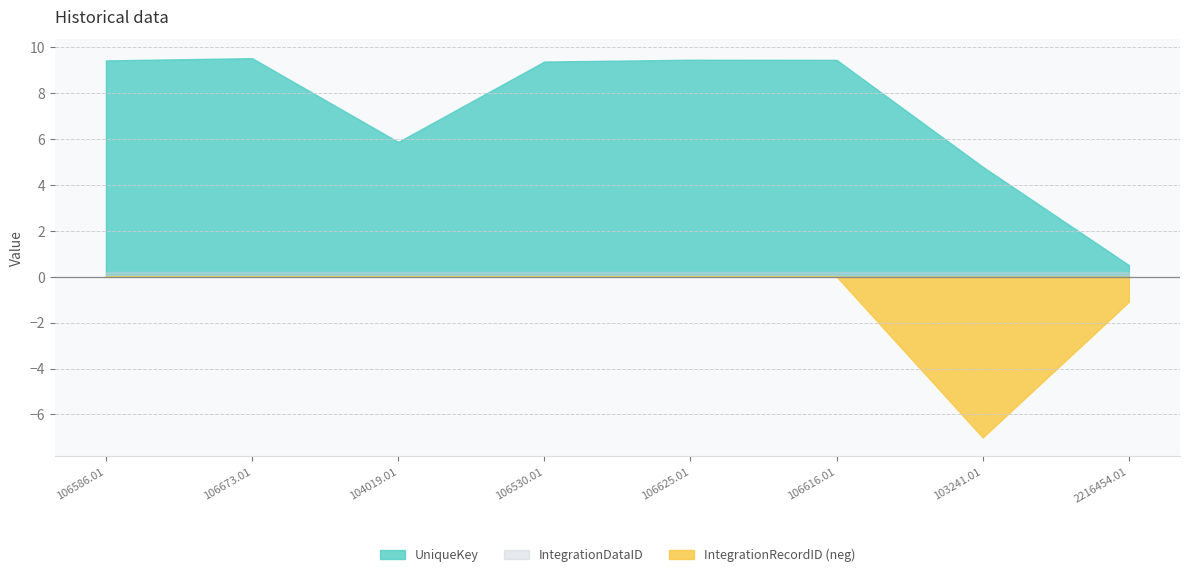

What is the label of the 4th point from the right?

106625.01